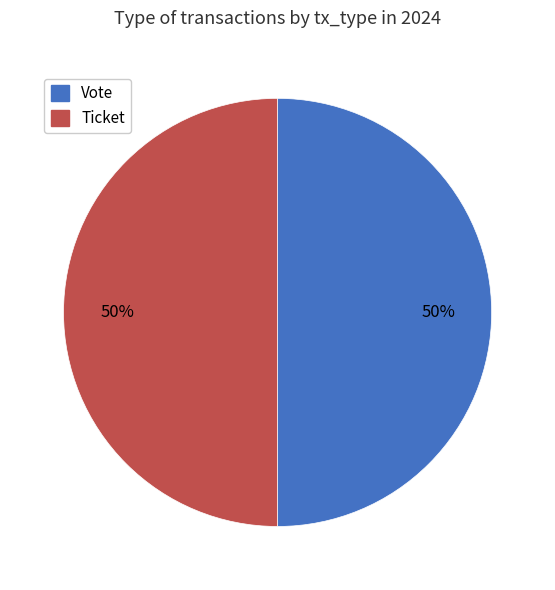

Approximately how many times larger is the value at Ticket compared to Vote?

1.0